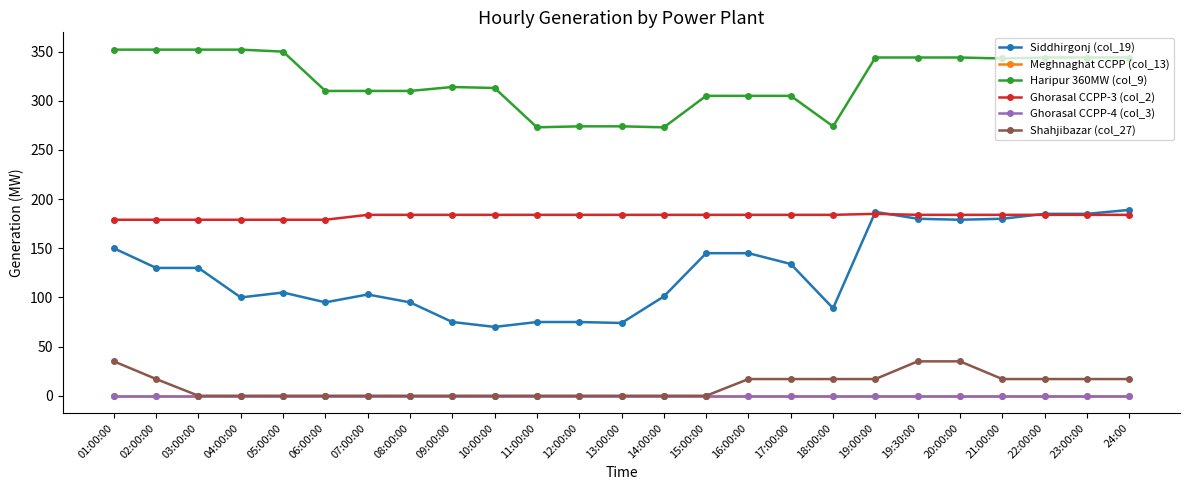

What is the spread (max minus min) of values at 15:00:00?

305